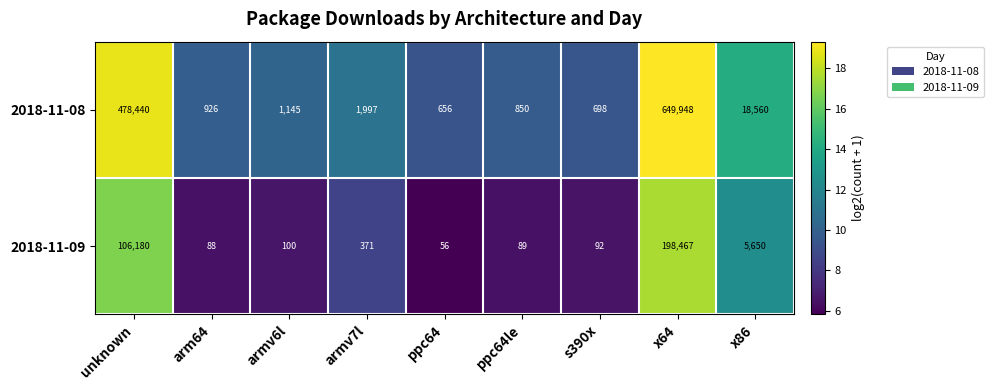

Which series has the largest total across all categories?

2018-11-08